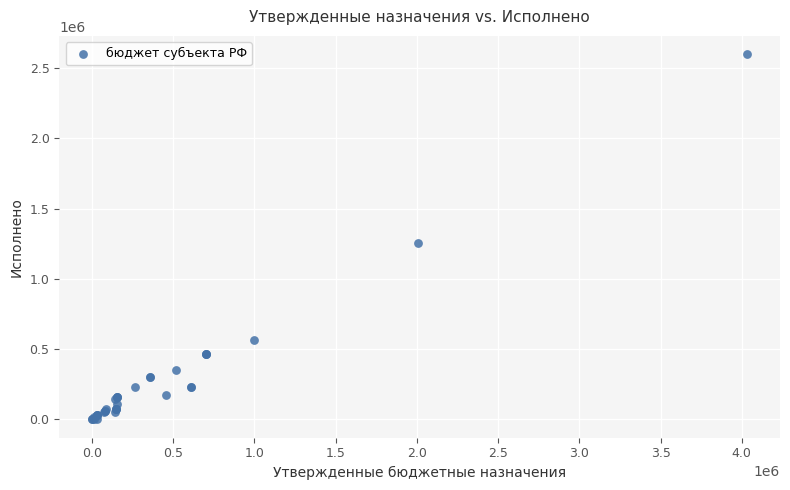

What Y value in the scatter plot is closest to 1299530?

1256993.4